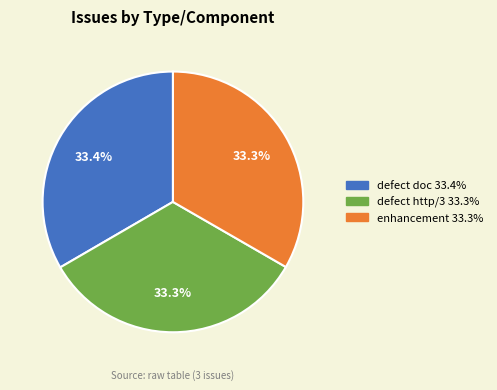

Count the number of slices in the pie.

3